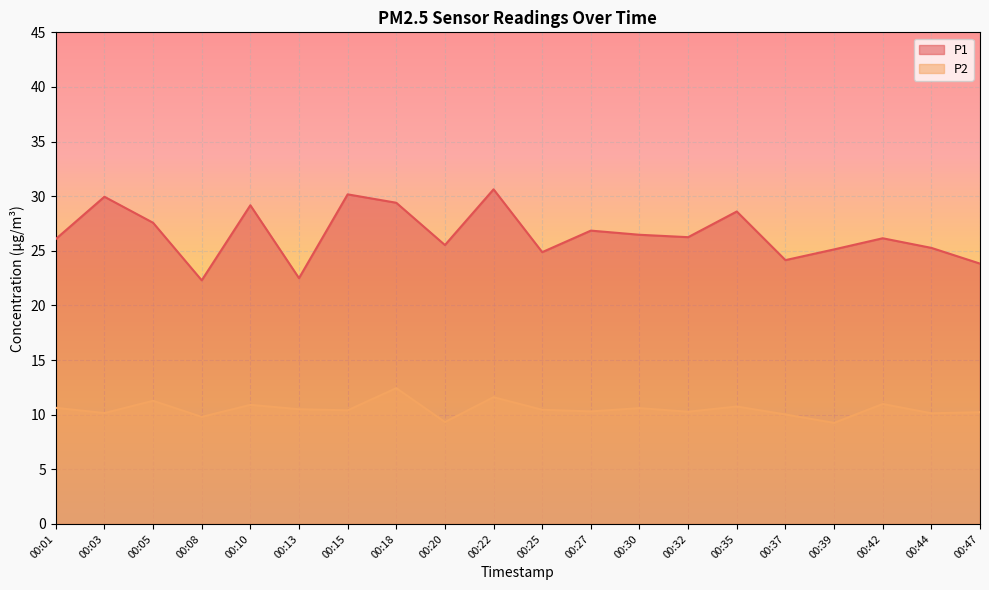

List the labels in order of P2 value, largest first.

00:18, 00:22, 00:05, 00:42, 00:10, 00:35, 00:01, 00:30, 00:13, 00:25, 00:15, 00:27, 00:32, 00:47, 00:03, 00:44, 00:37, 00:08, 00:20, 00:39